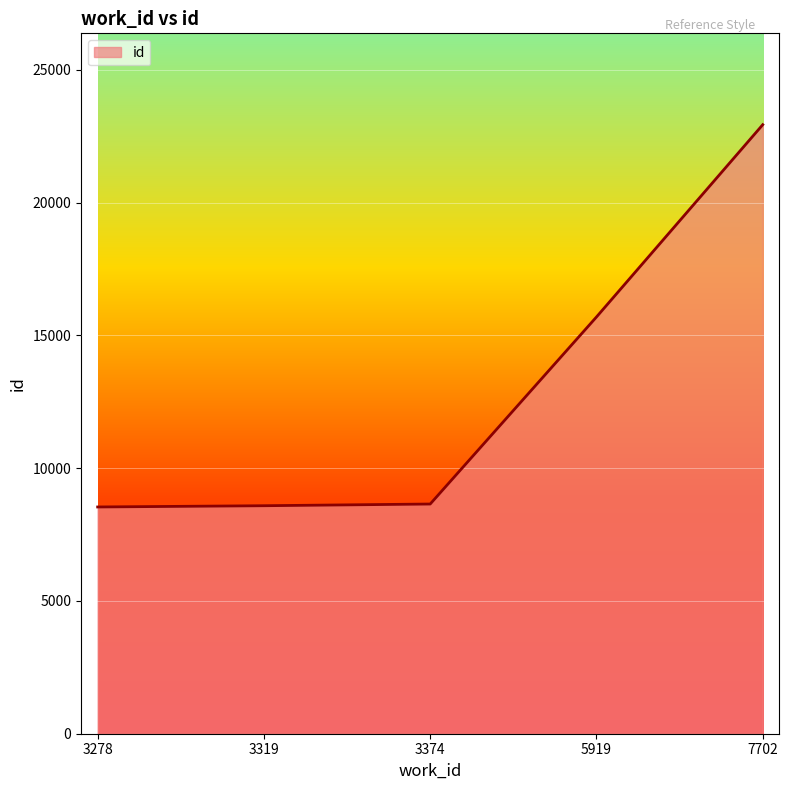

What is the difference between the maximum and minimum values?

14396